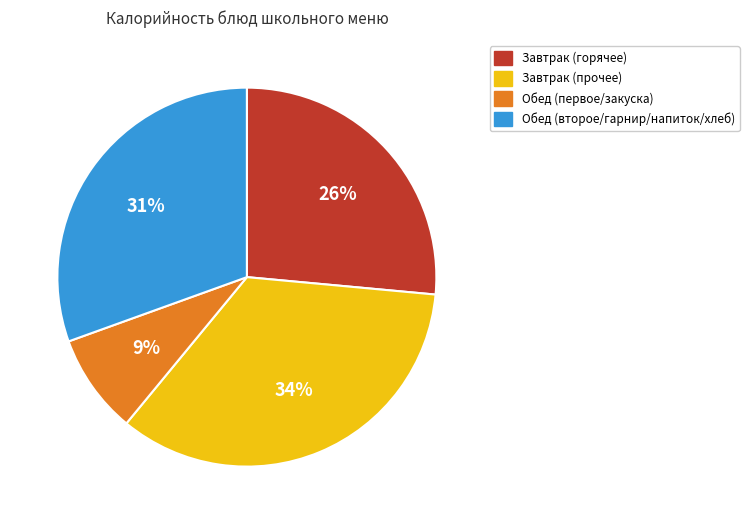

How many slices are in this pie chart?

4